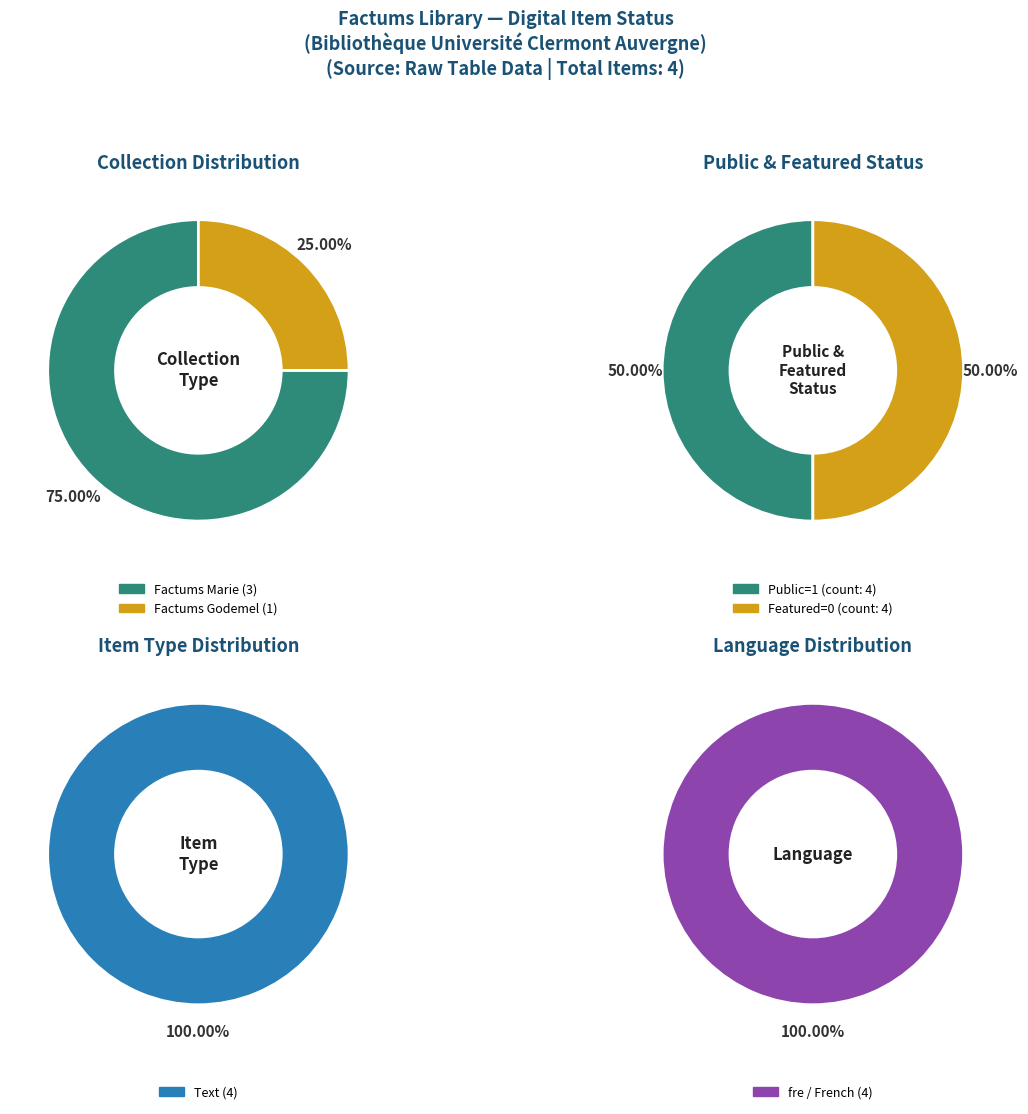

Which category has the biggest portion of the pie?

Factums Marie (53812)